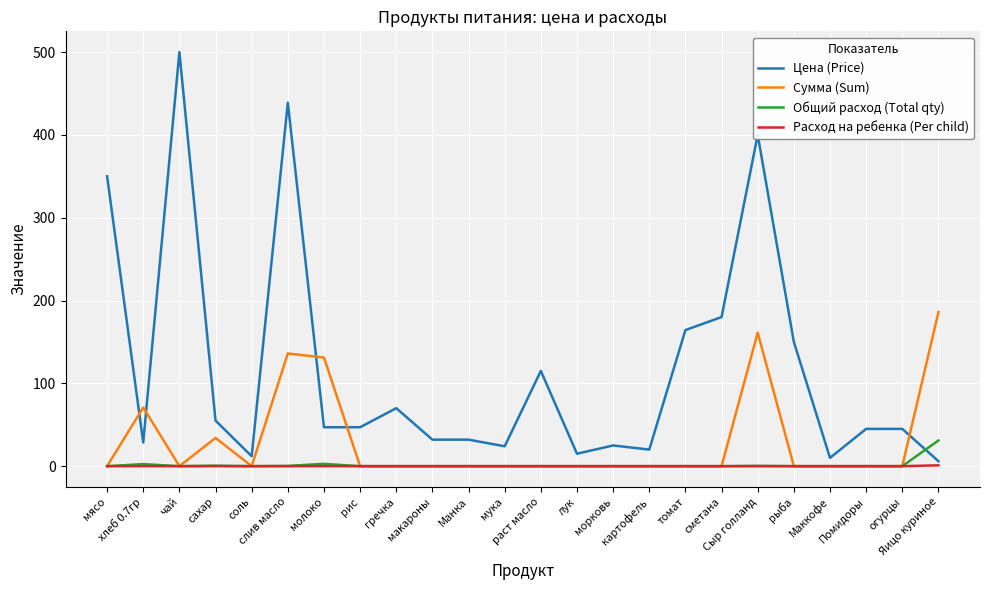

What is the maximum value shown in the chart?

500.0